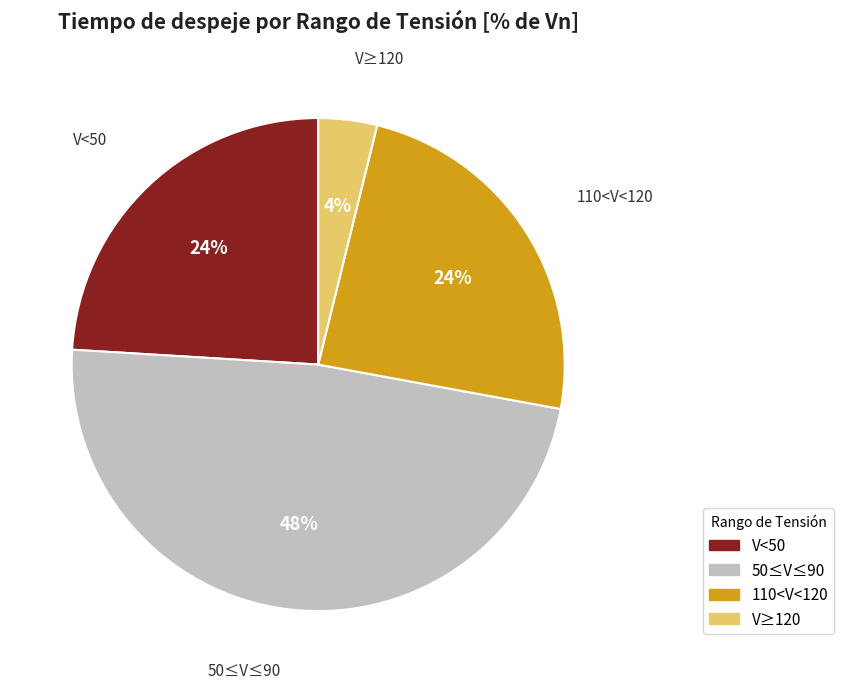

Which category has the biggest portion of the pie?

50≤V≤90